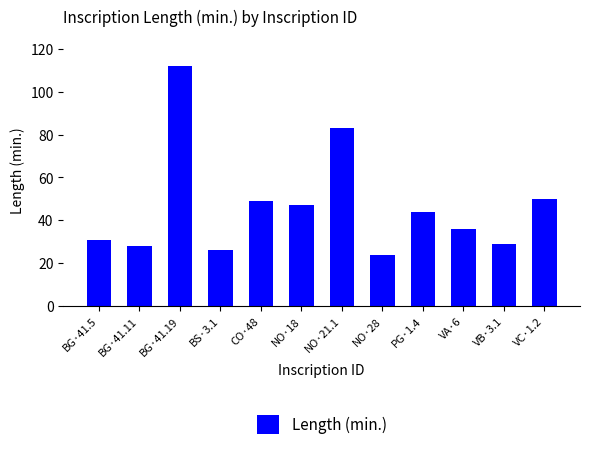

How many data points are less than 44?

6